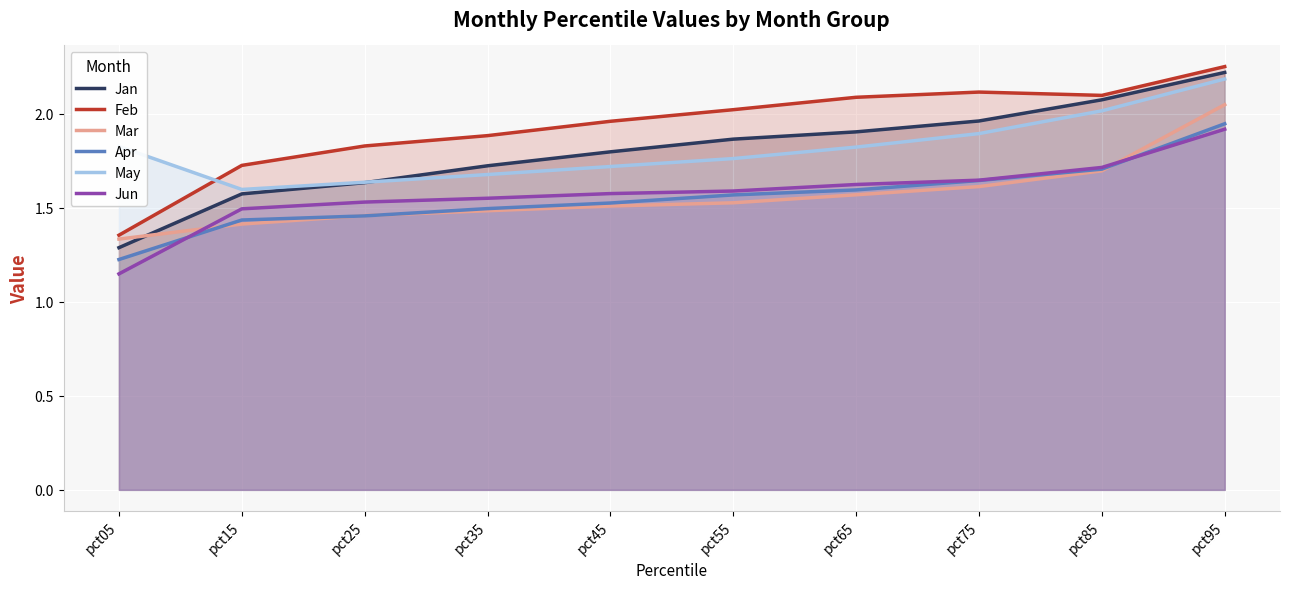

Where do Feb and May first cross each other?

pct05 and pct15